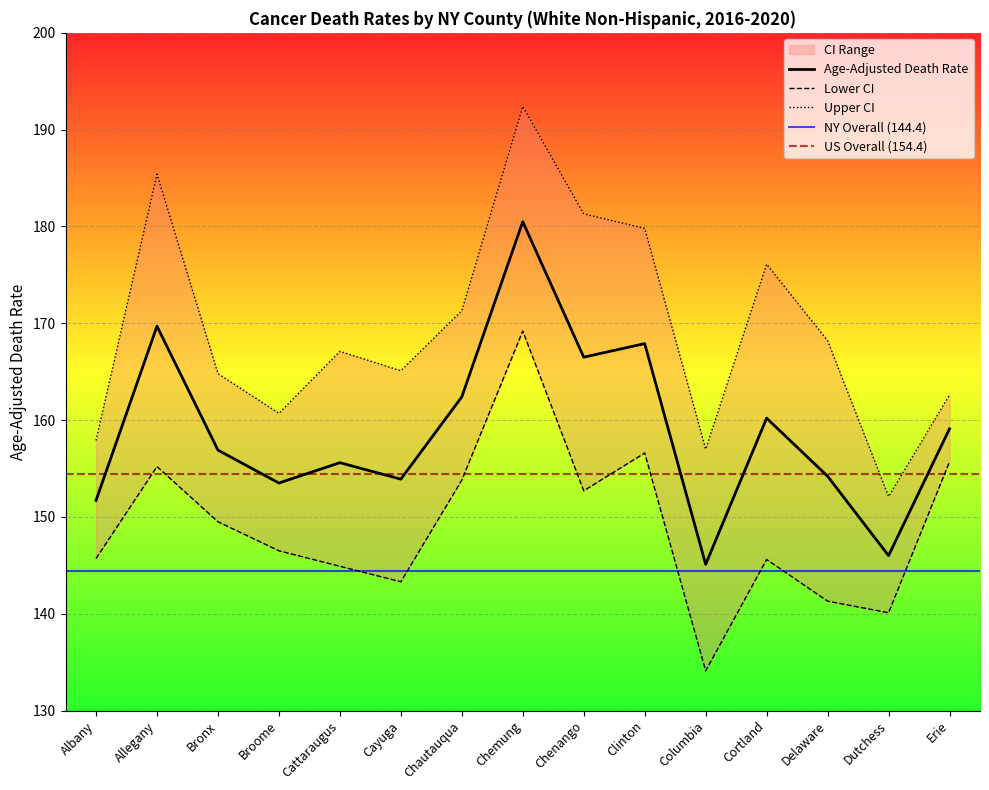

What is the difference between the second highest and second lowest values in the Lower CI series?

16.5